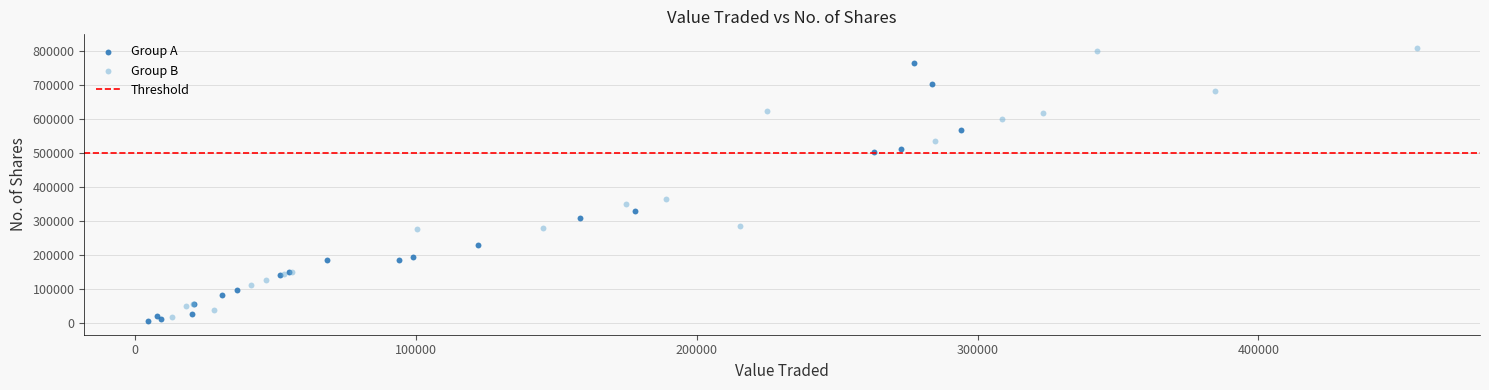

Which series contains the highest Y value?

Group B